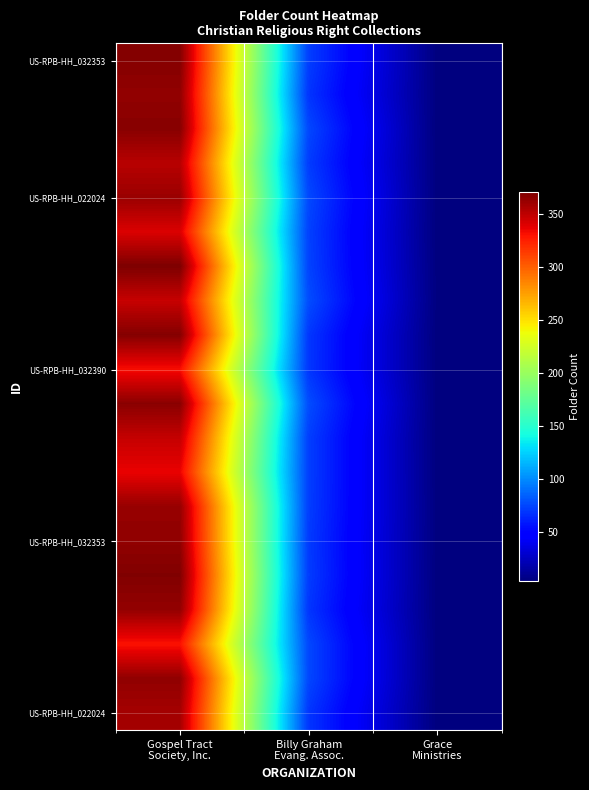

What is the difference between the highest and lowest values at Gospel Tract
Society, Inc.?

40.6